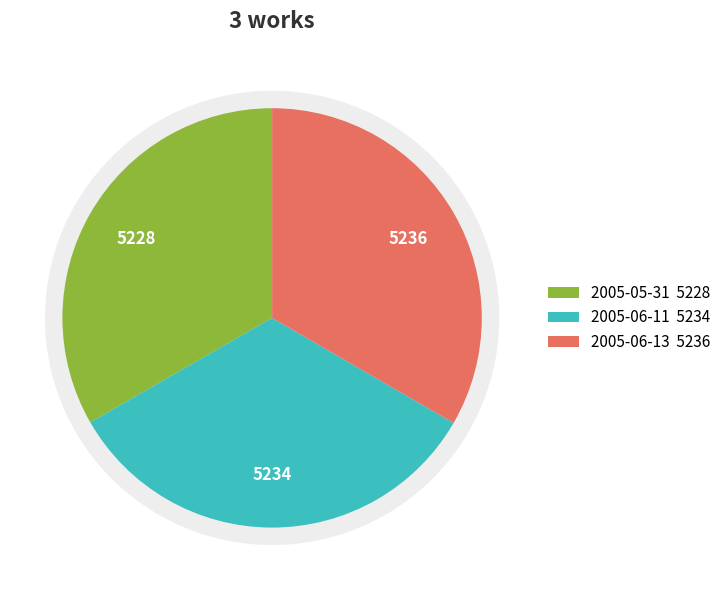

Count the number of slices in the pie.

3